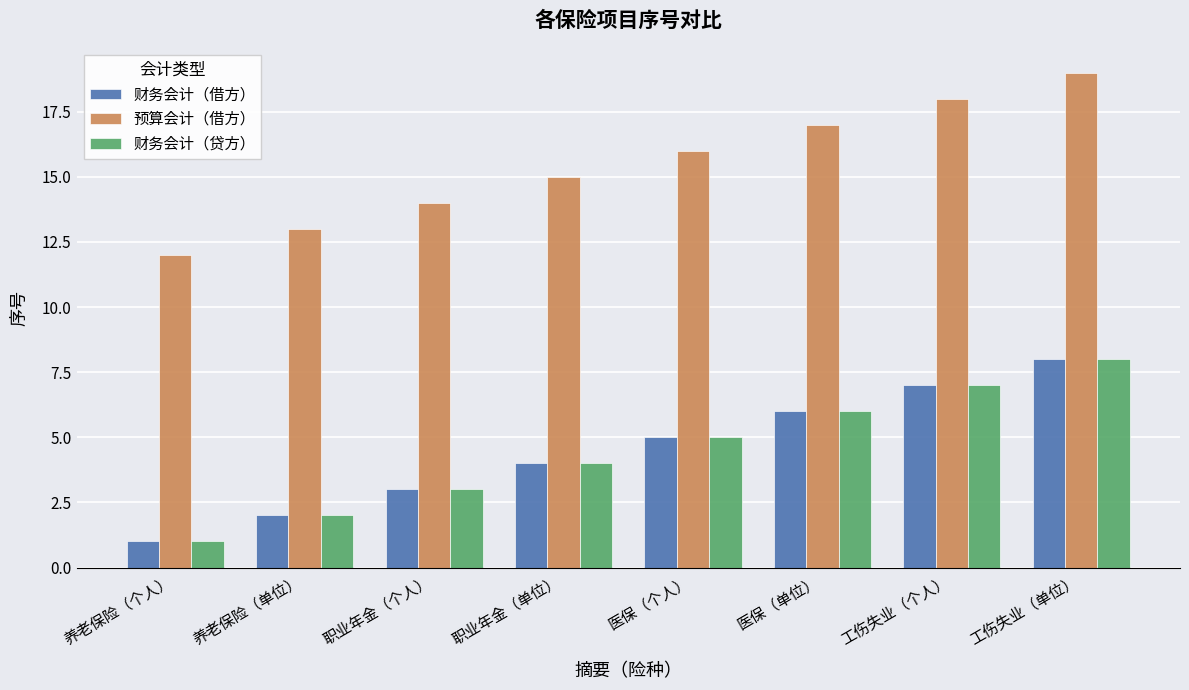

What is the difference between the highest and lowest values at 医保（个人）?

11